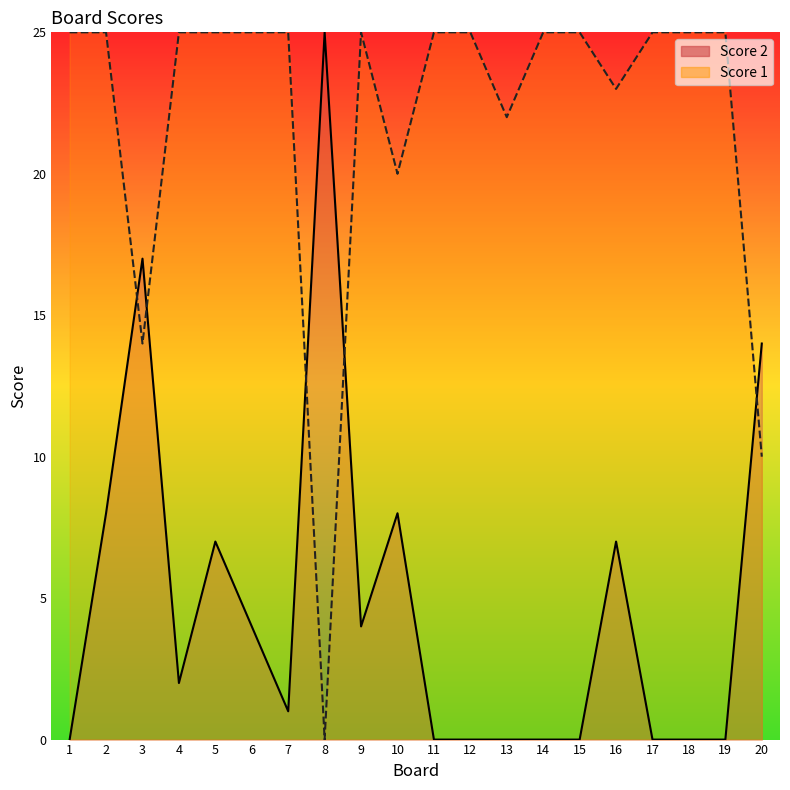

The Score 1 series shows 9 at 8. True or false?

False